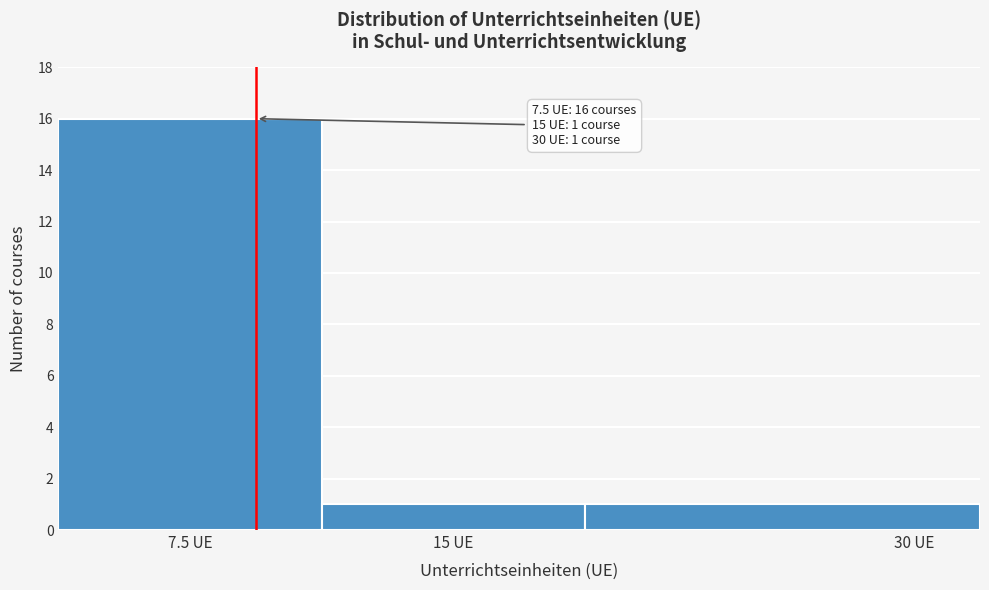

Reading left to right, list all the values displayed in this chart.

16	1	1